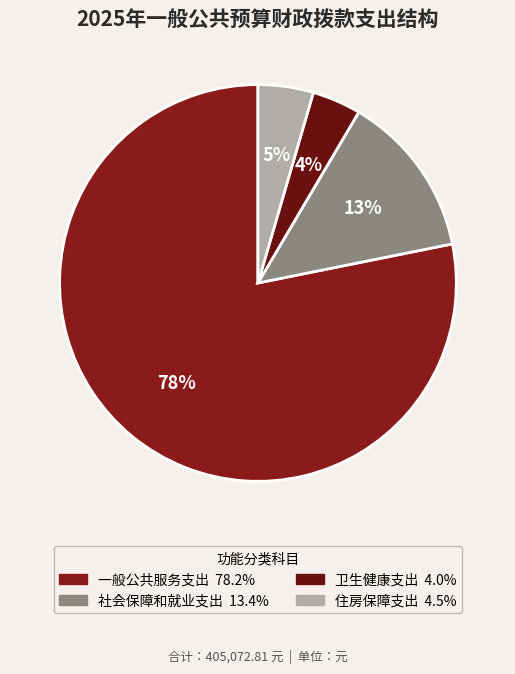

How many segments does this pie chart have?

4